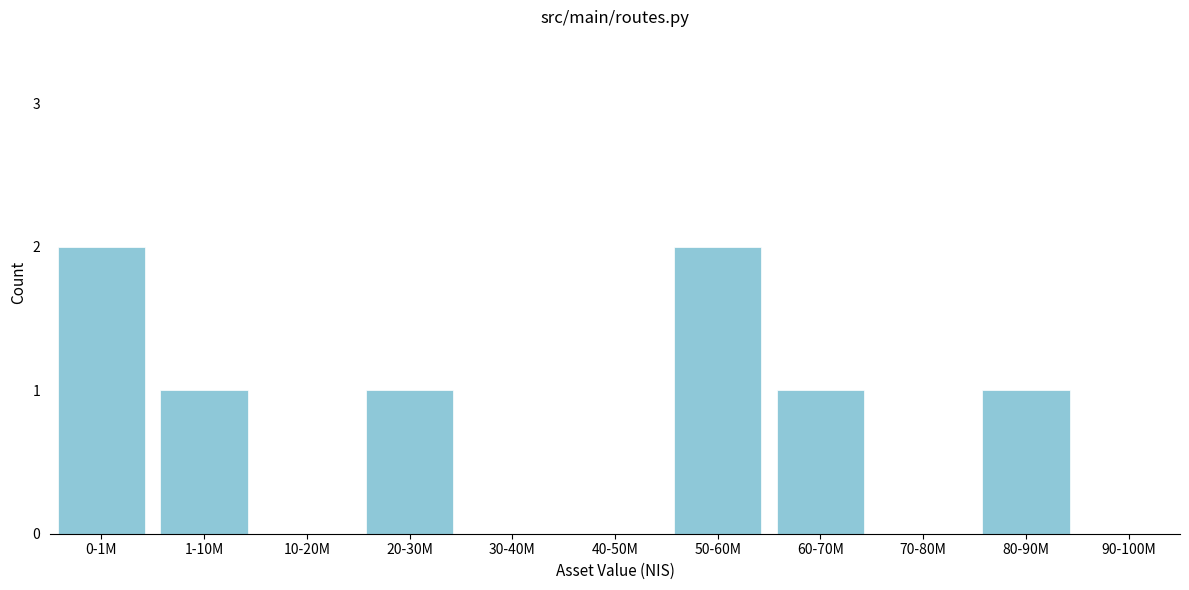

Reading left to right, transcribe all the data shown in this chart.

0-1M=2	1-10M=1	10-20M=0	20-30M=1	30-40M=0	40-50M=0	50-60M=2	60-70M=1	70-80M=0	80-90M=1	90-100M=0